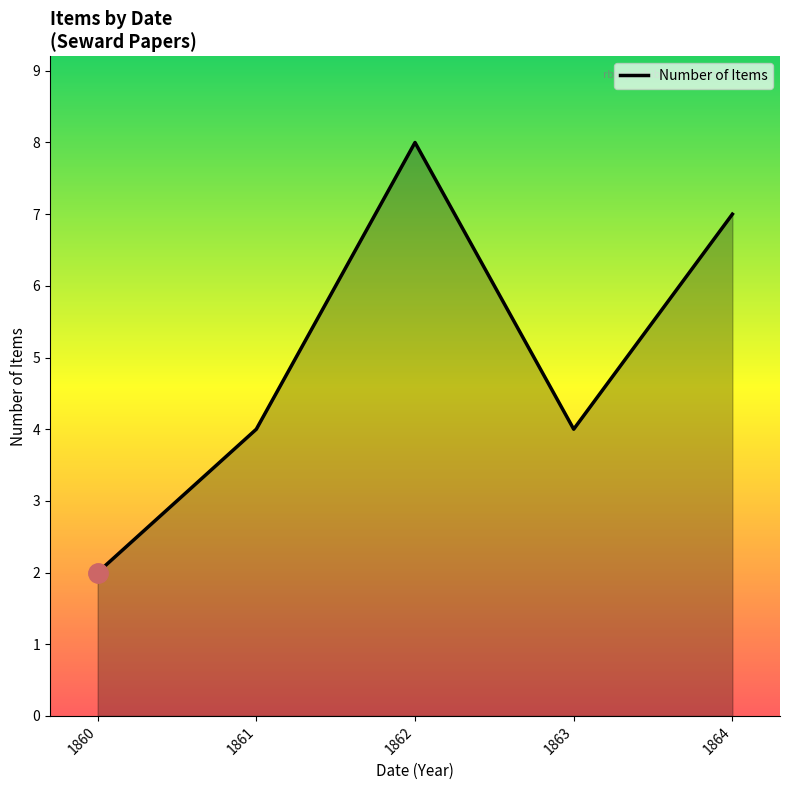

What is the smallest value displayed?

2